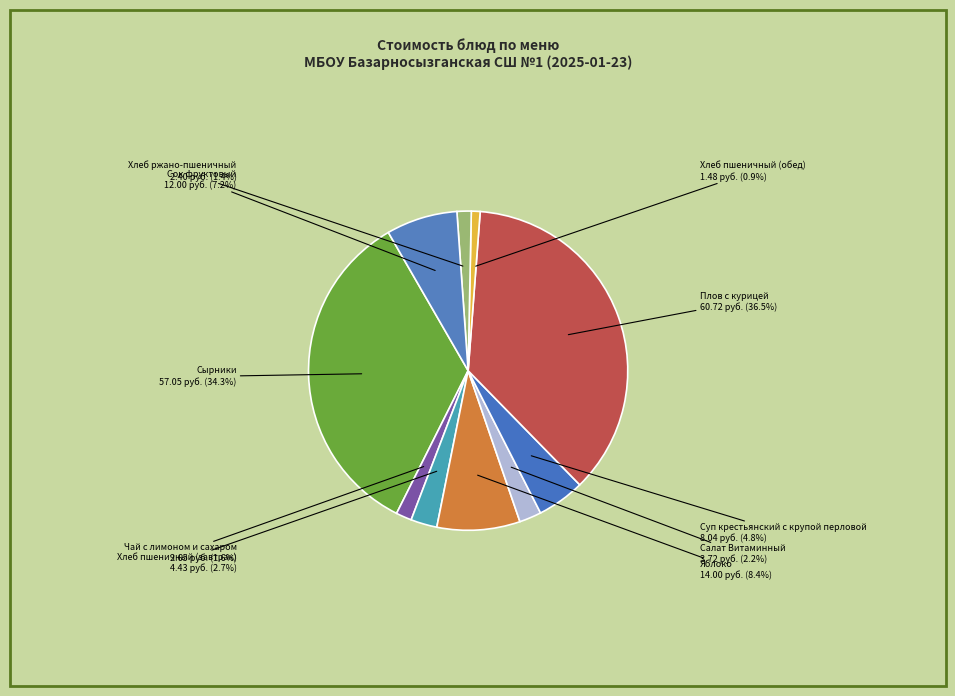

Does Хлеб ржано-пшеничный account for over 50% of the chart?

No